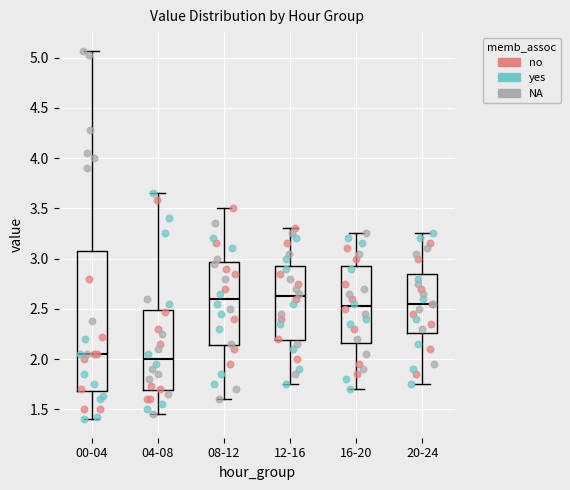

Reading left to right, read every box against the y-axis: the position of its median line, the range the box covers, and the ends of its whiskers. The values are not printed on the chart, so give them approximately, as read against the axis.

00-04: median 2.05, box 1.70 to 3.10, whiskers 1.40 to 5.05
04-08: median 2.00, box 1.70 to 2.50, whiskers 1.45 to 3.65
08-12: median 2.60, box 2.15 to 2.95, whiskers 1.60 to 3.50
12-16: median 2.65, box 2.20 to 2.95, whiskers 1.75 to 3.30
16-20: median 2.55, box 2.15 to 2.95, whiskers 1.70 to 3.25
20-24: median 2.55, box 2.25 to 2.85, whiskers 1.75 to 3.25